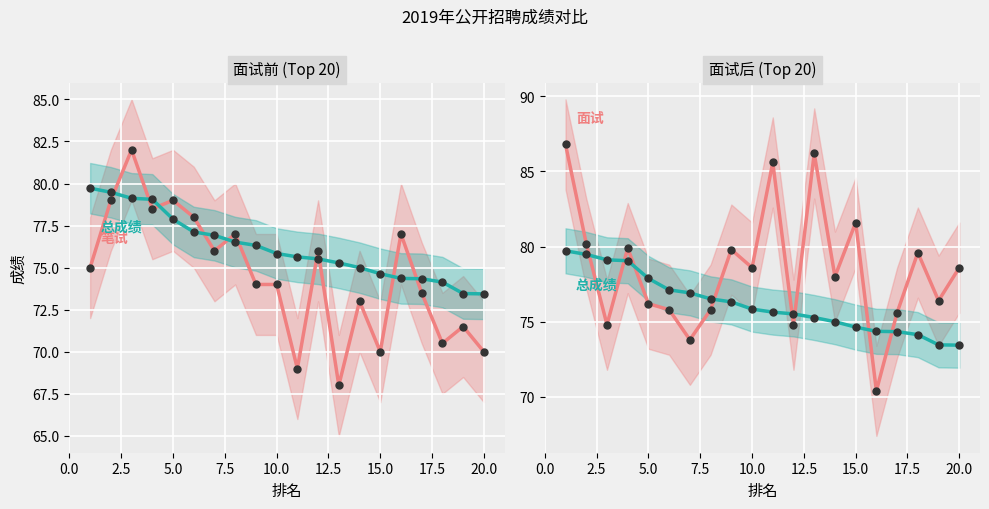

Which series reaches the maximum Y coordinate?

面试成绩